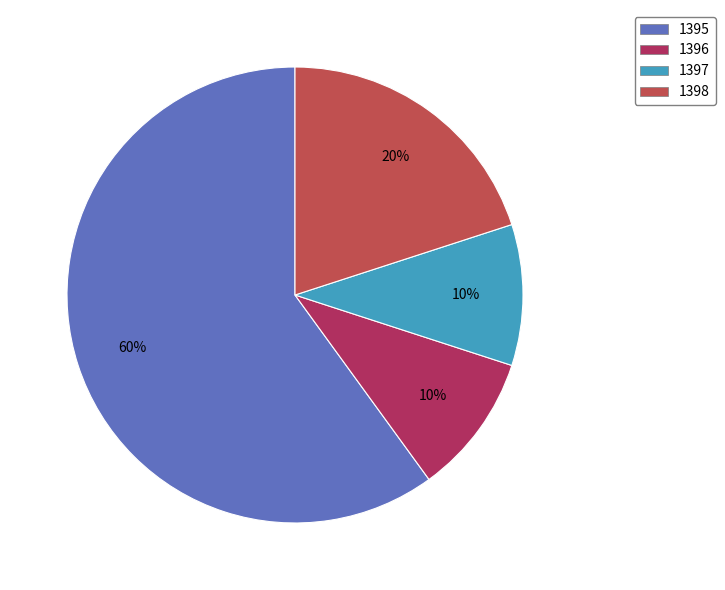

To the nearest percent, what is the combined percentage of 1397 and 1395?

70%